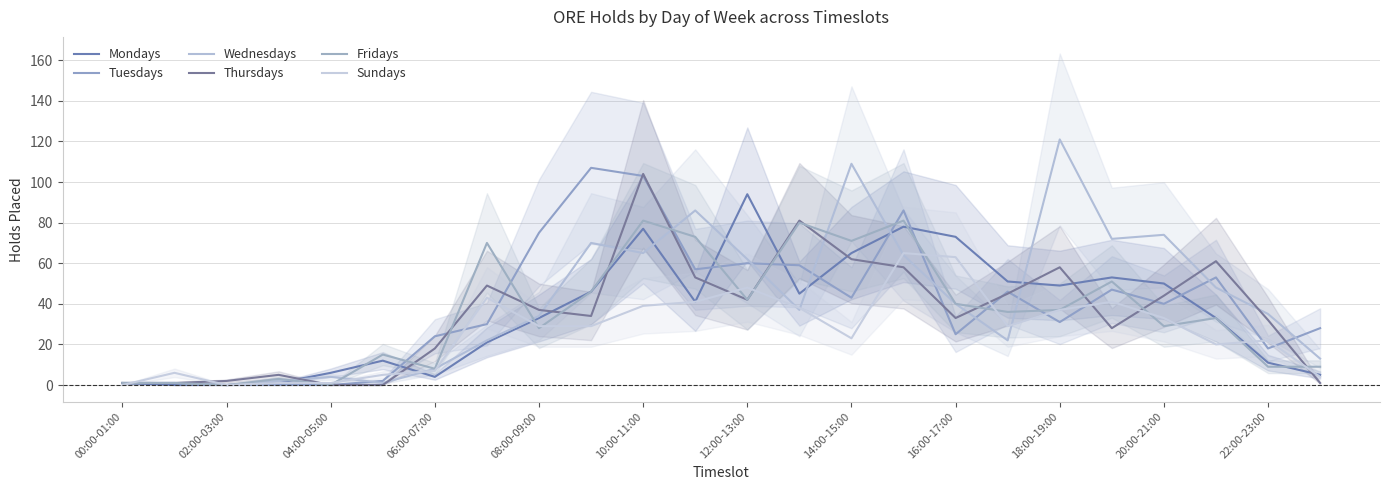

What is the difference between the maximum and minimum values in the Wednesdays series?

121